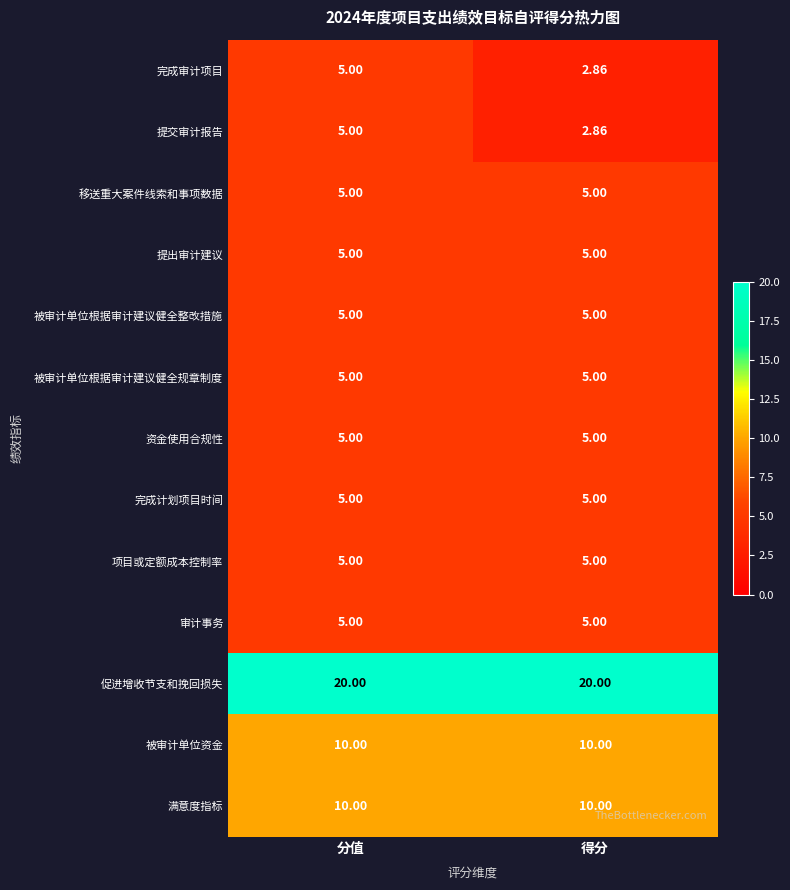

List the labels in order of 完成审计项目 value, smallest first.

得分, 分值